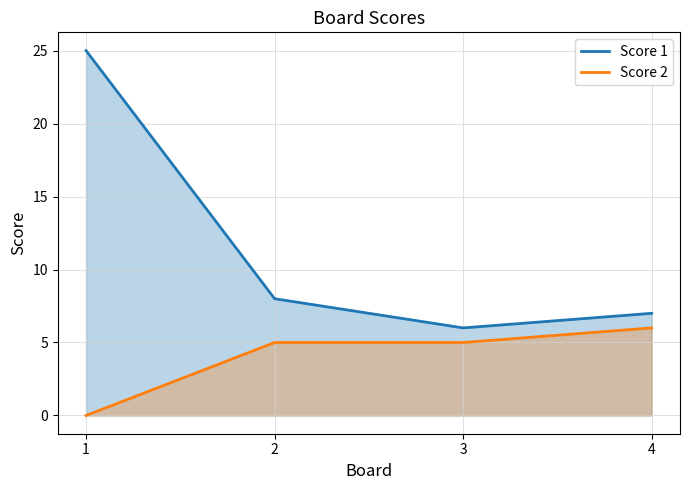

What is the sum of the Score 1 values at 4 and 3?

13